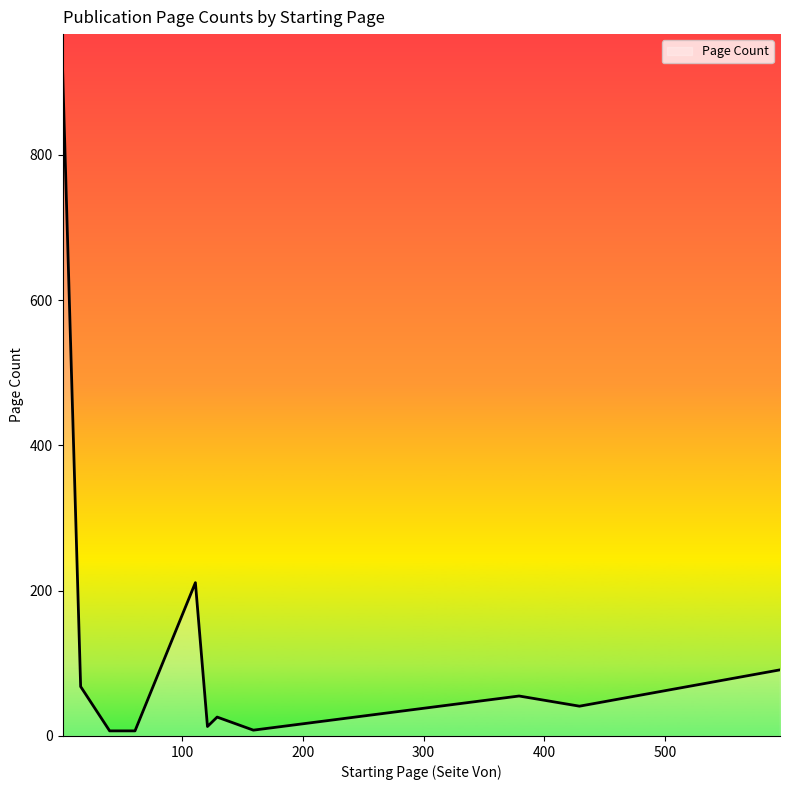

What is the change in value from 595 to 1?

+808